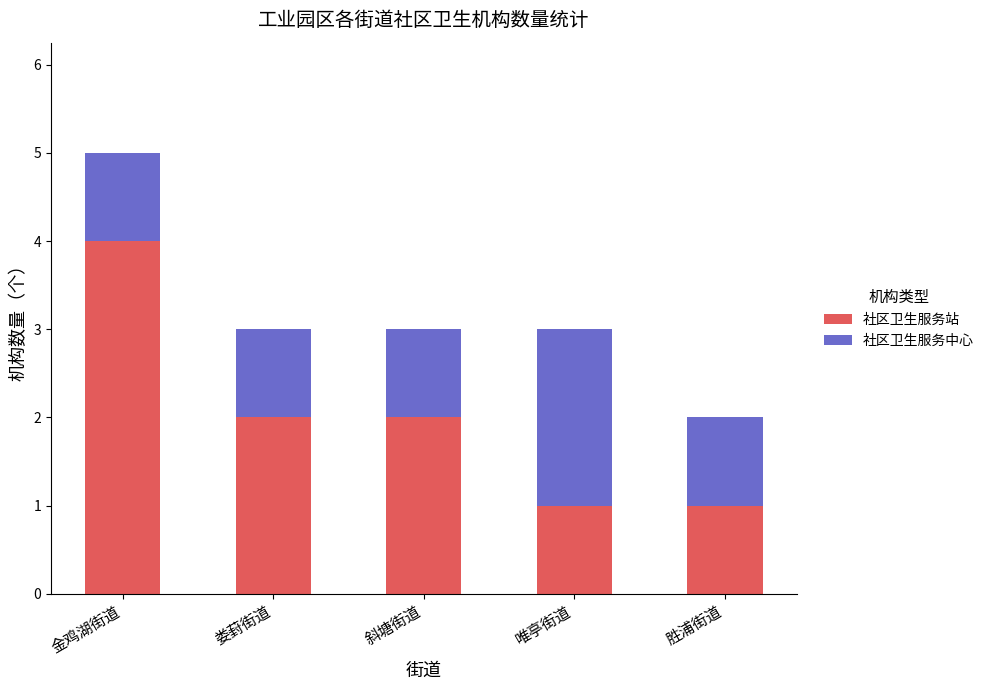

Reading right to left, list the values for the 社区卫生服务站 series.

胜浦街道=1	唯亭街道=1	斜塘街道=2	娄葑街道=2	金鸡湖街道=4